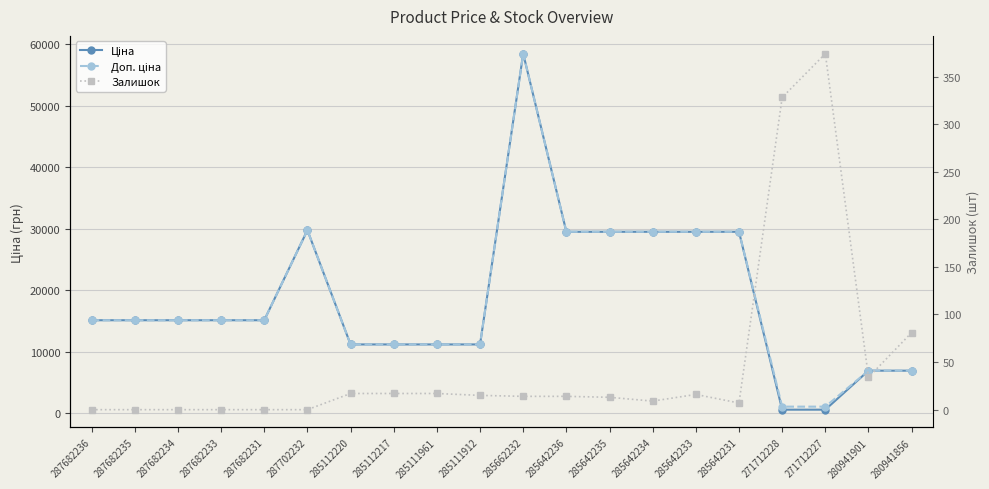

How many lines are shown in the chart?

3